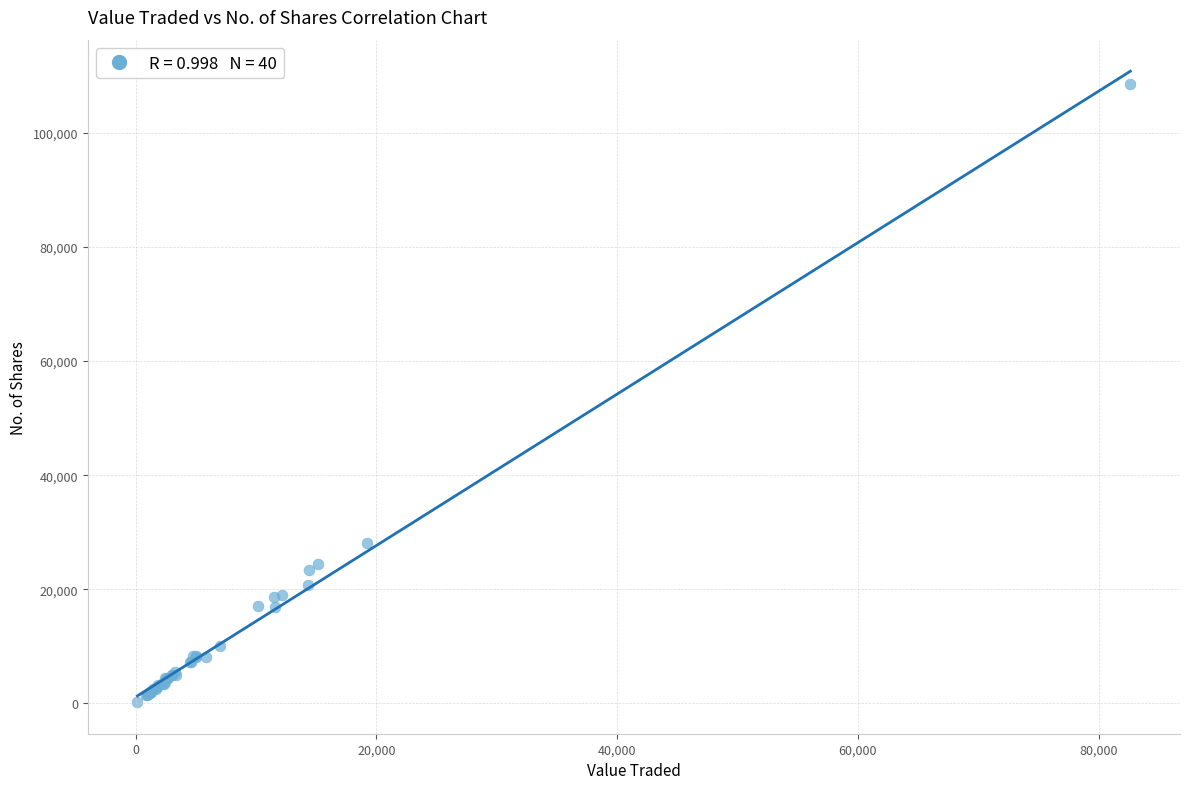

What Y value in the scatter plot is closest to 54355?

28162